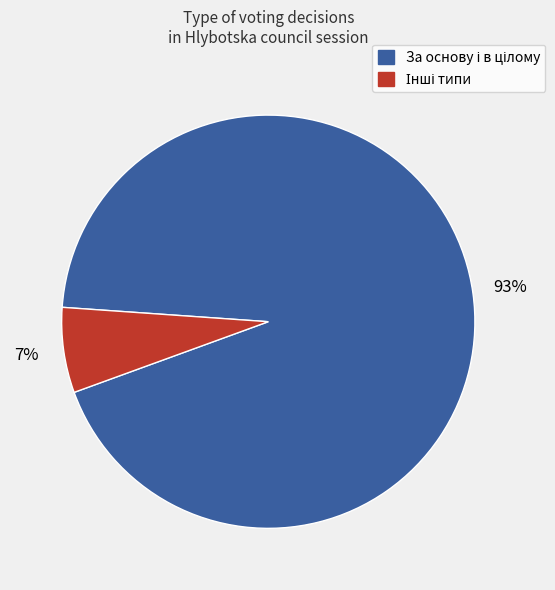

Is there any slice that represents more than half of the pie?

Yes